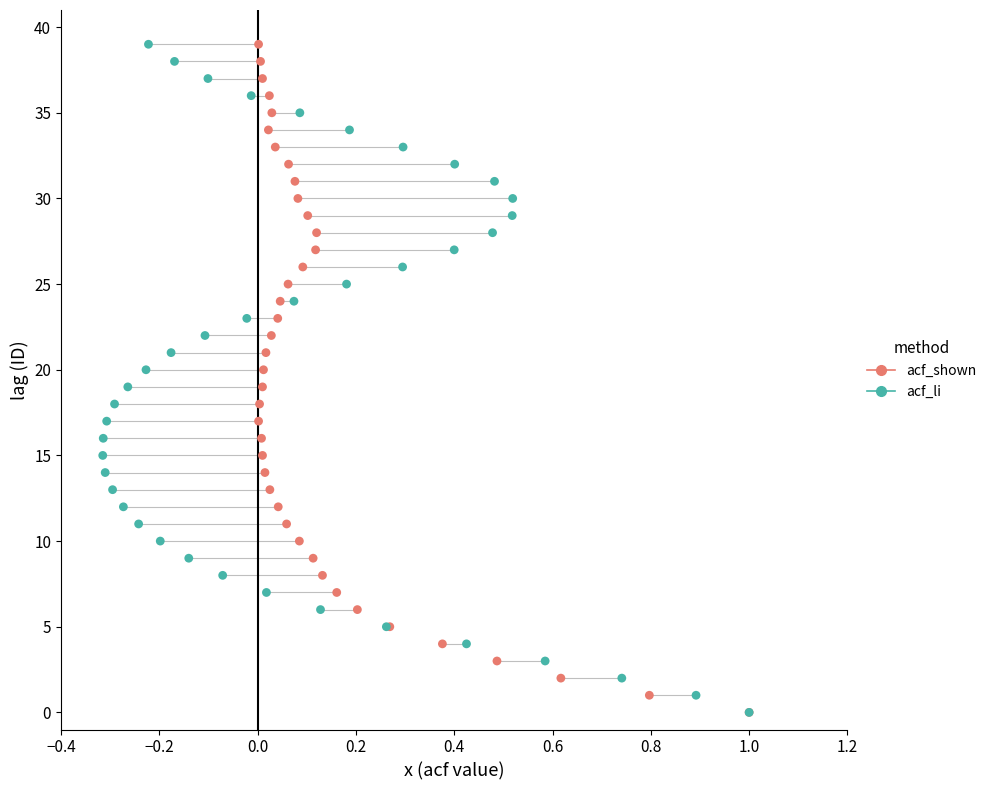

What are all the series names shown in the legend?

acf_shown, acf_li